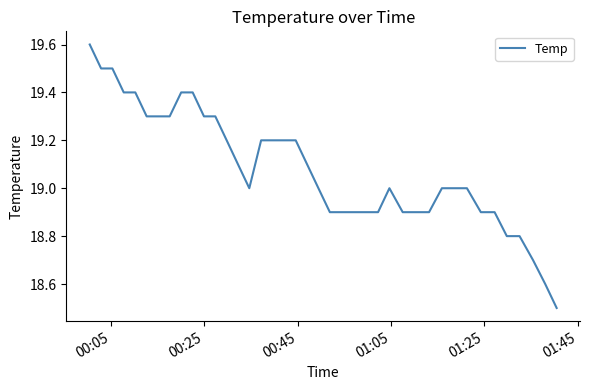

Reading right to left, what are all the values shown in this chart?

18.5	18.6	18.7	18.8	18.8	18.9	18.9	19.0	19.0	19.0	18.9	18.9	18.9	19.0	18.9	18.9	18.9	18.9	18.9	19.0	19.1	19.2	19.2	19.2	19.2	19.0	19.1	19.2	19.3	19.3	19.4	19.4	19.3	19.3	19.3	19.4	19.4	19.5	19.5	19.6